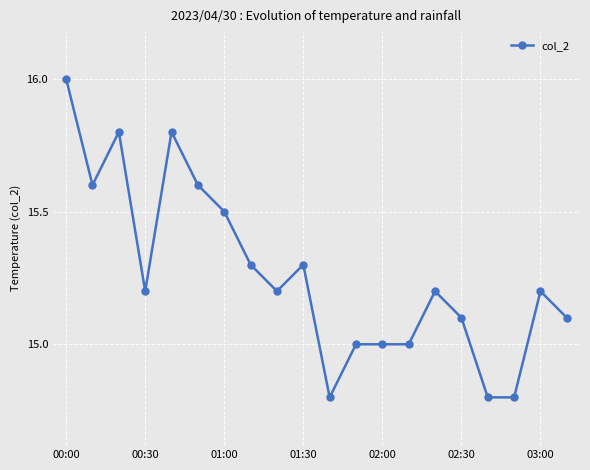

What is the greatest value displayed?

16.0